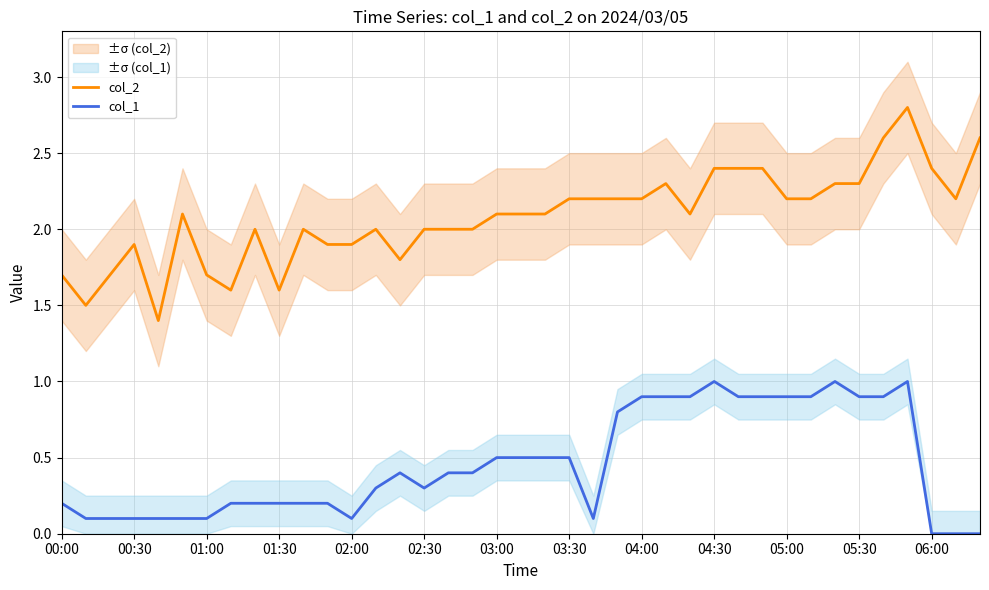

What is the sum of all col_2 values?

81.1